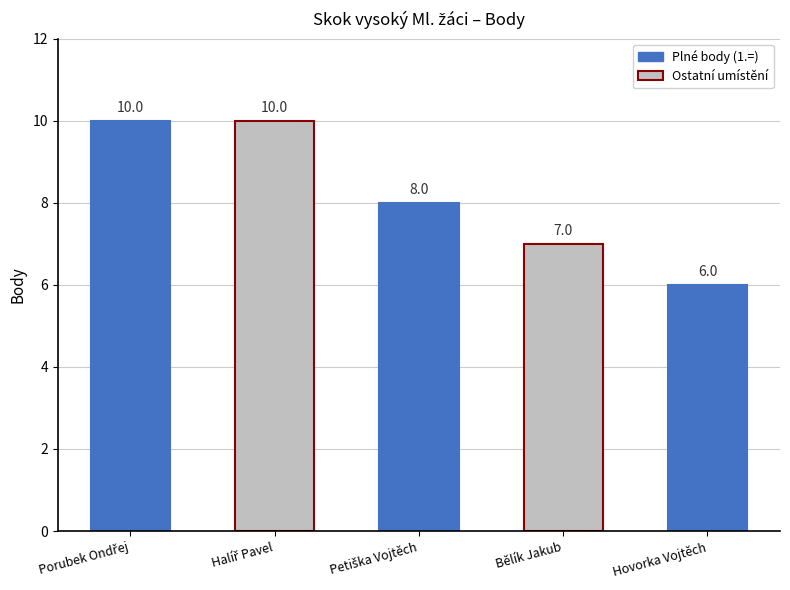

True or false: the data shows 7 at Bělík Jakub.

True